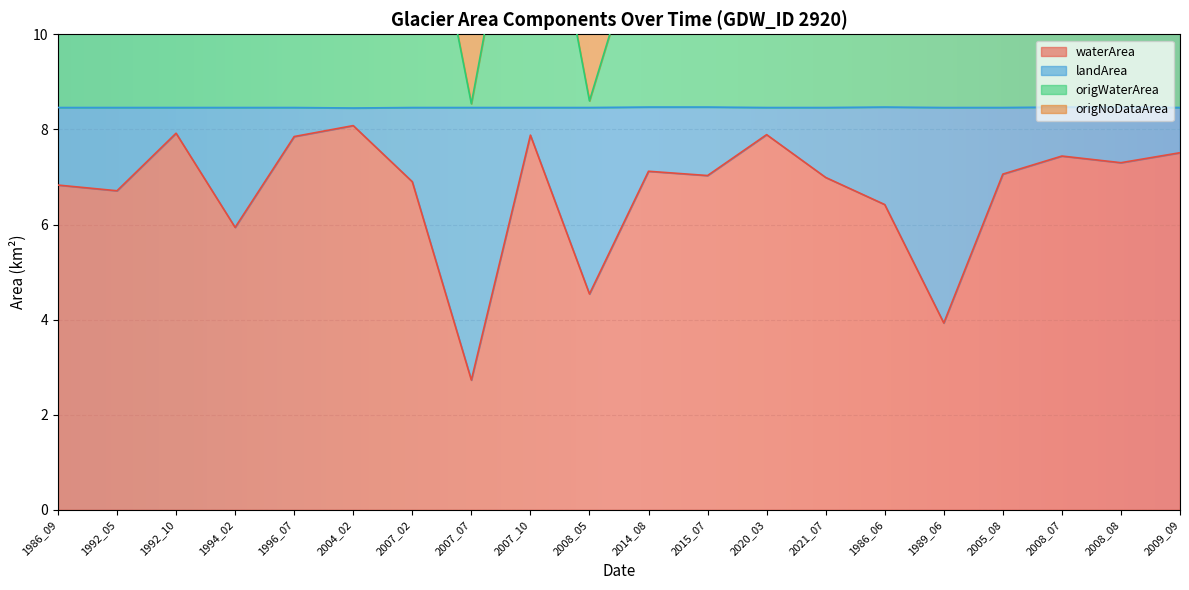

At which label does waterArea reach its minimum?

2007_07